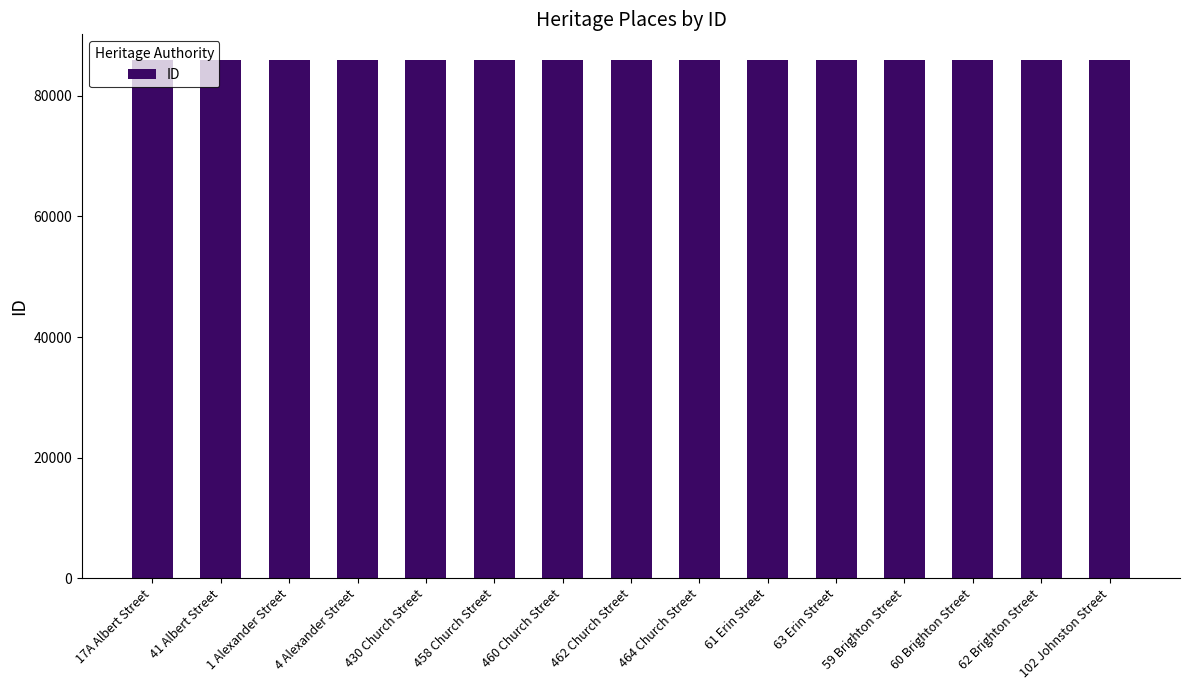

What is the change in value from 458 Church Street to 102 Johnston Street?

+14